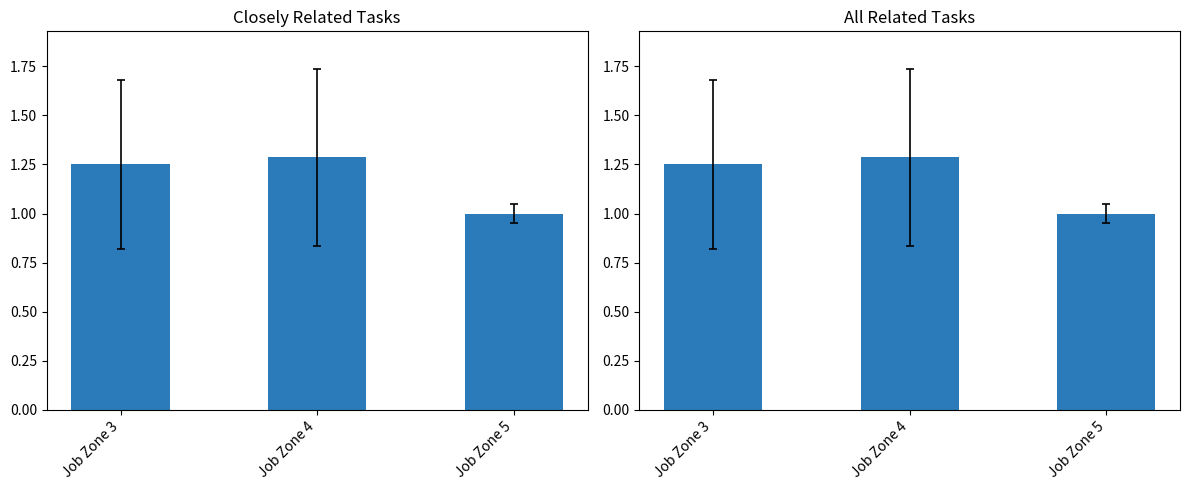

What is the maximum value for All Related Tasks?

1.3